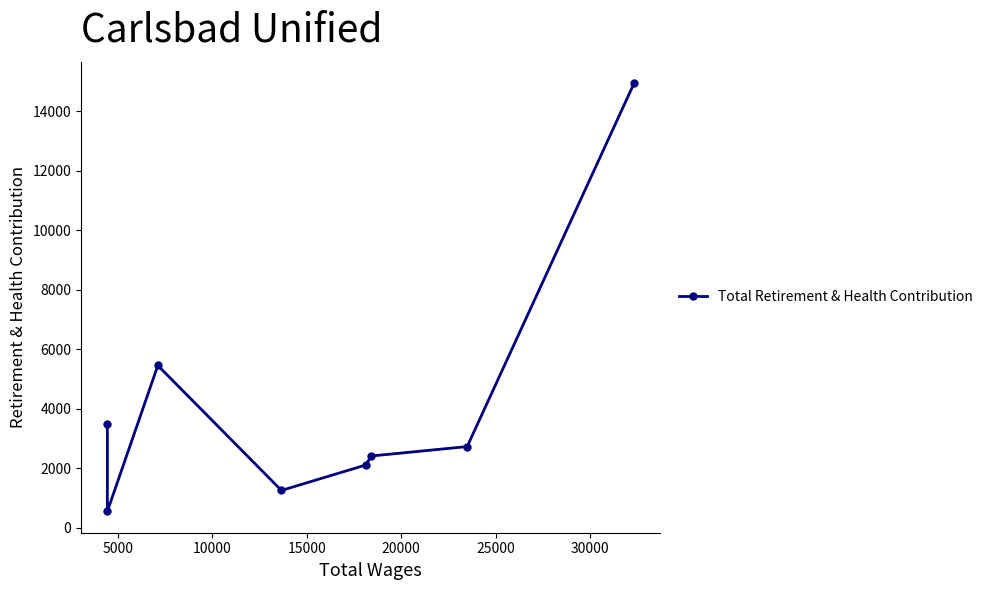

What is the sum of the values at 15000 and 10000?

4508.9